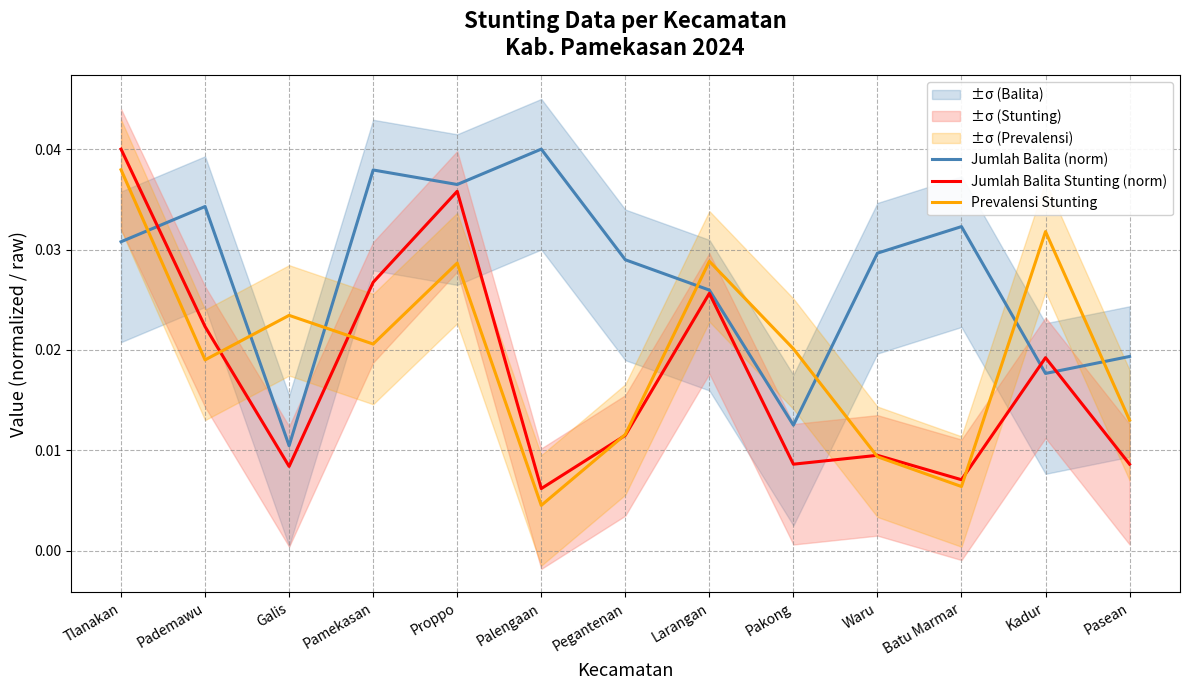

At which category is the sum across all series the highest?

Tlanakan